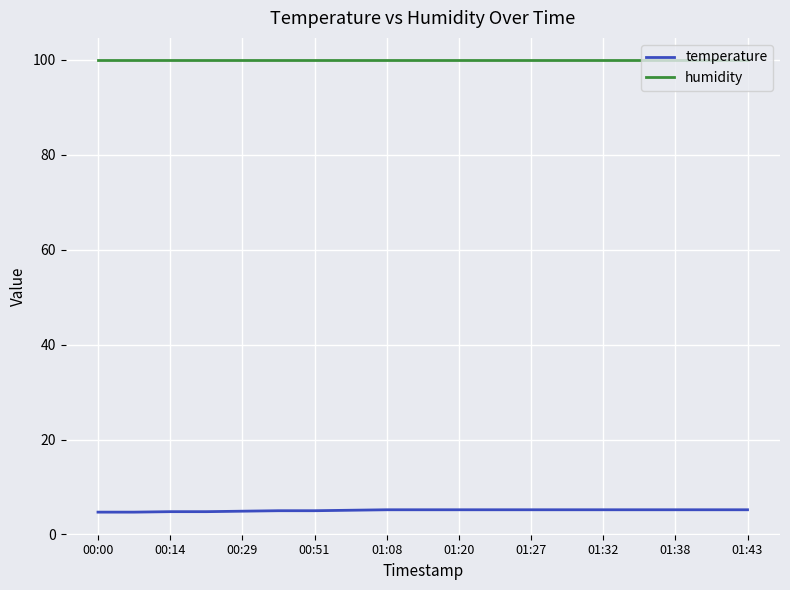

Which series has the largest total across all categories?

humidity